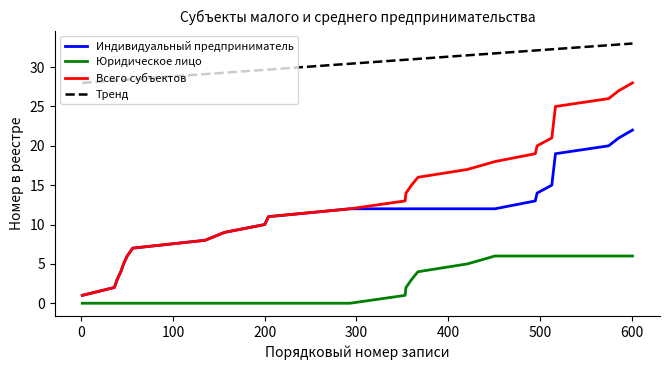

Is this an area chart (filled region under the line)?

No